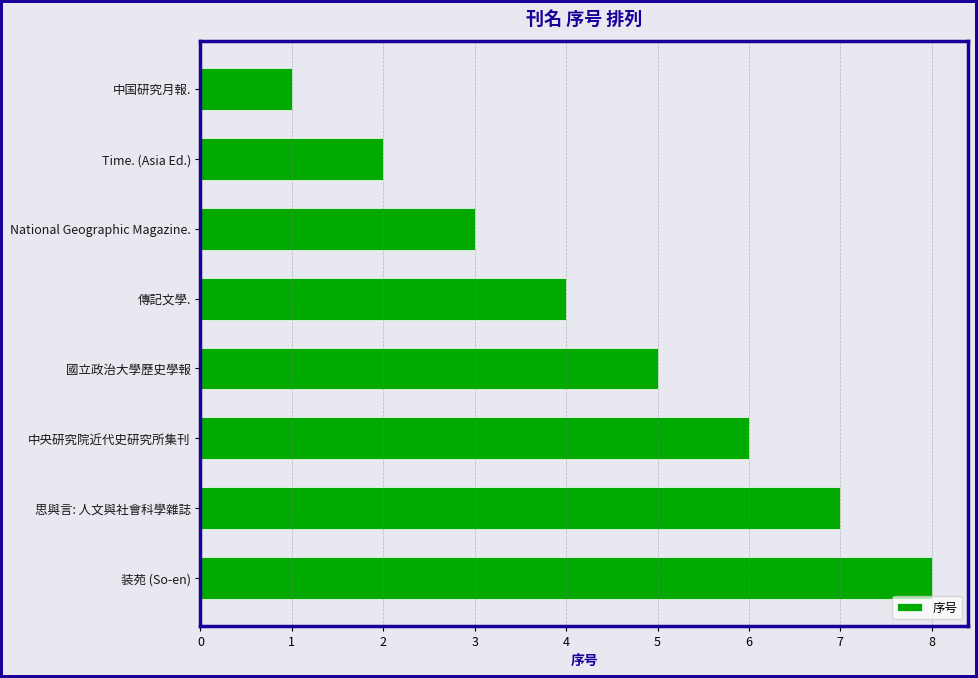

What is the label of the 4th bar from the bottom?

國立政治大學歷史學報